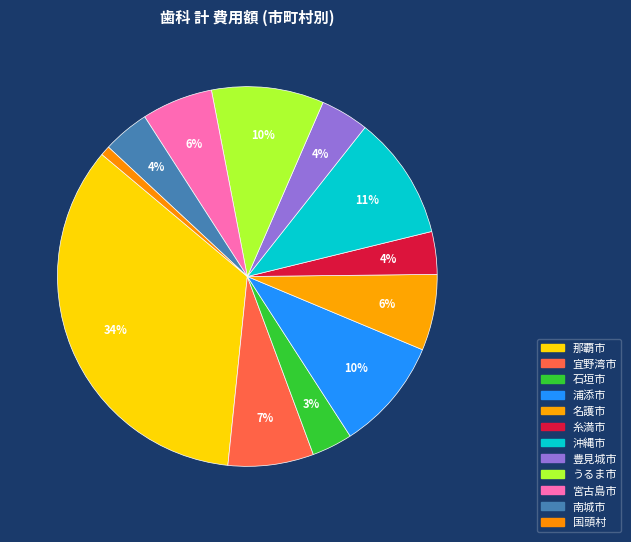

Count the number of slices in the pie.

12